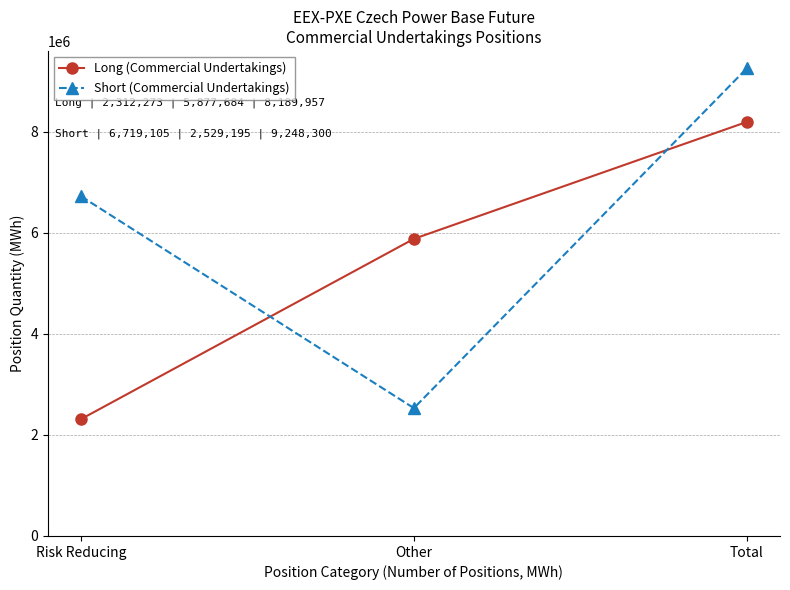

What is the spread (max minus min) of values at Total?

1058343